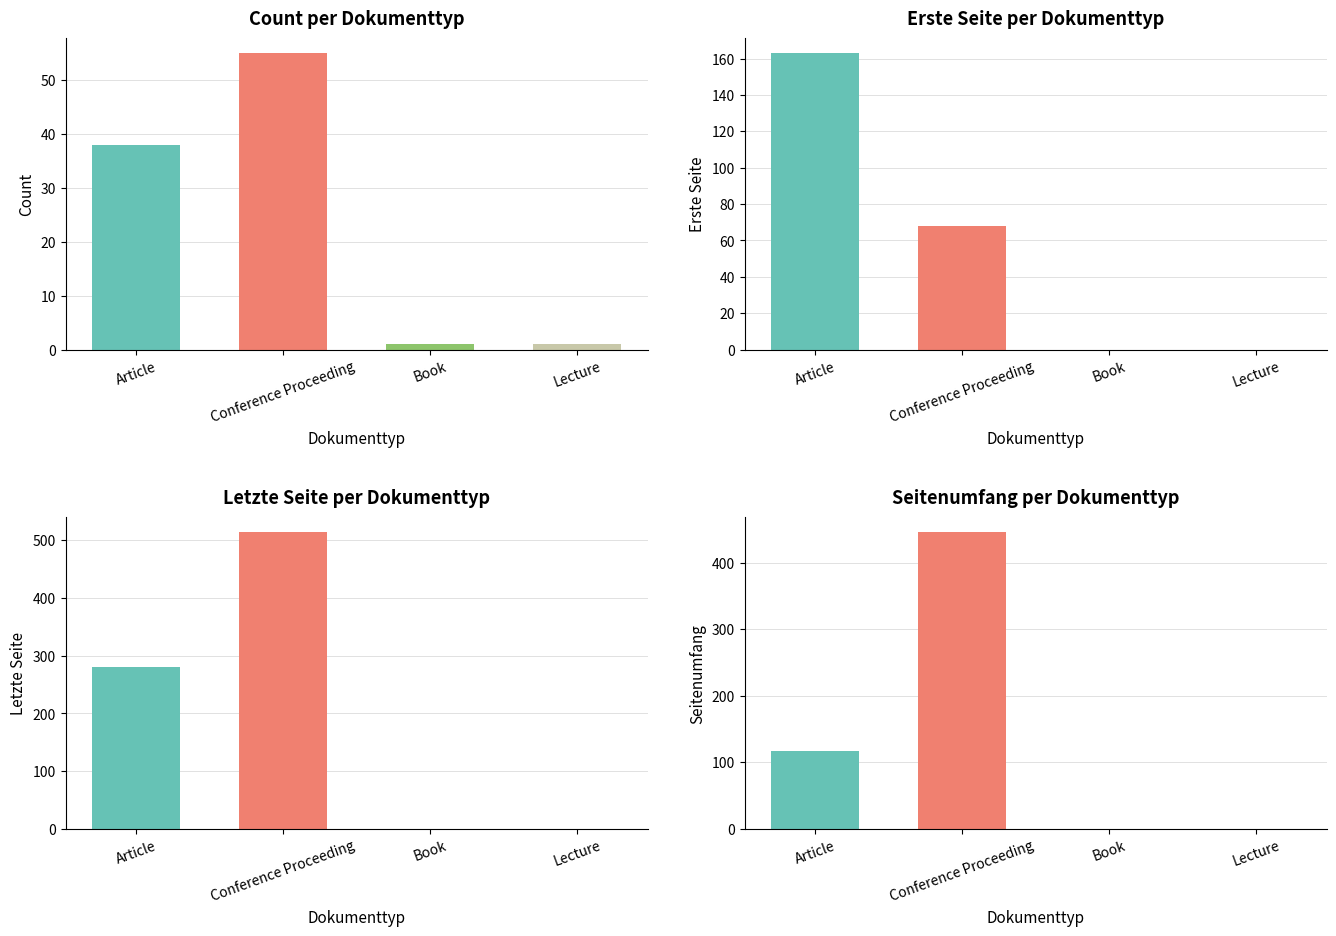

Which category has the lowest value in the Count series?

Book